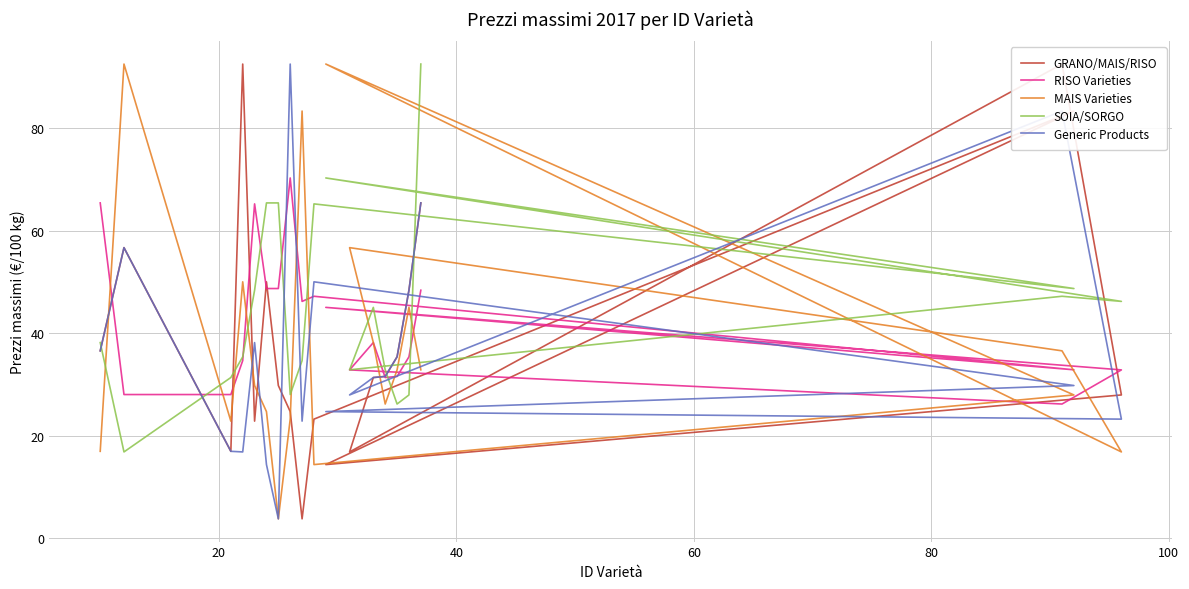

What is the label of the 16th point from the left?

15